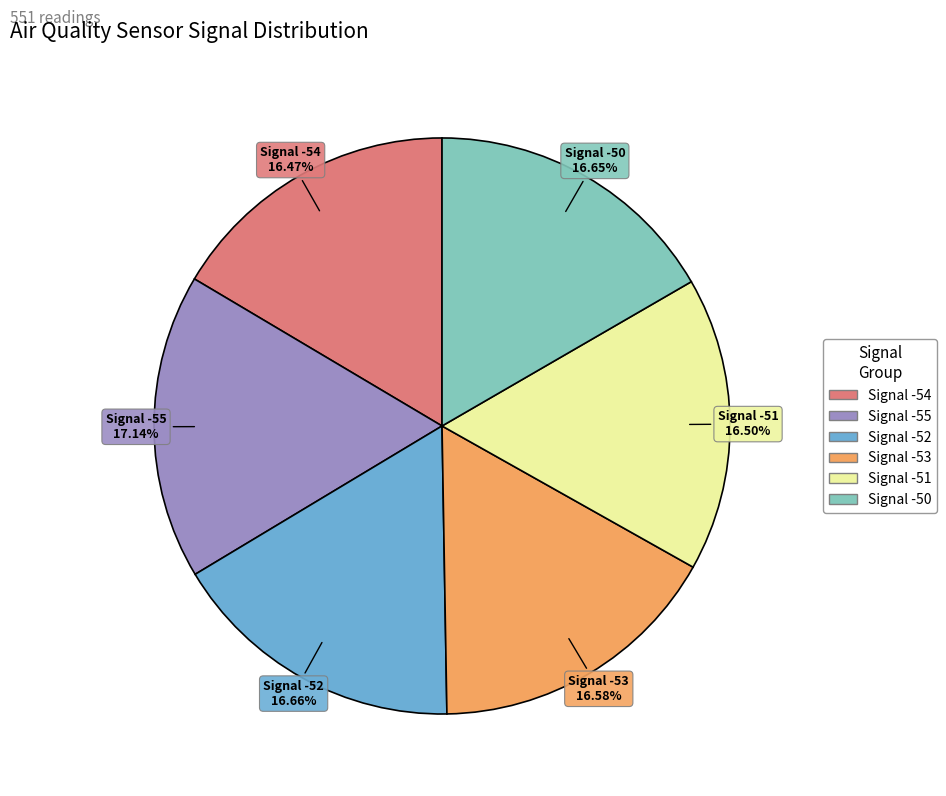

Combined, do Signal -54 and Signal -51 account for over 50%?

No